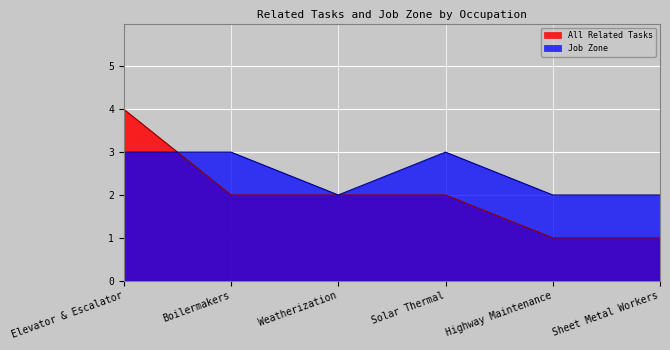

Which series has the widest spread of values?

All Related Tasks